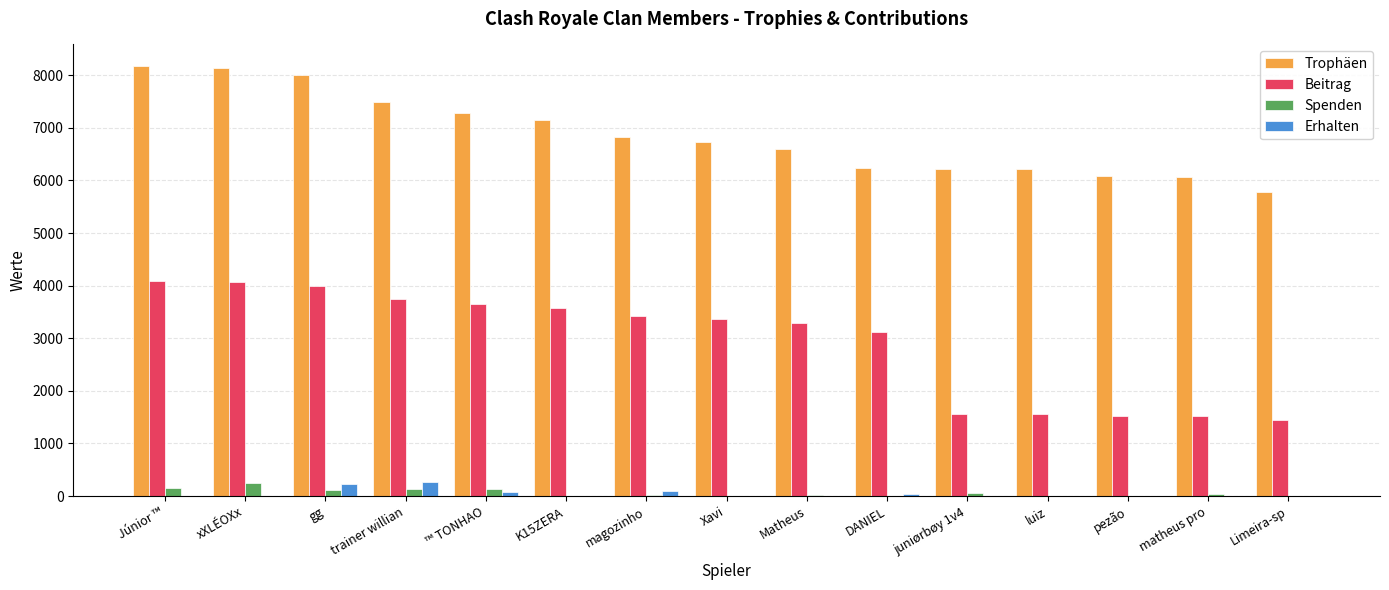

Which series has the largest total across all categories?

Trophäen